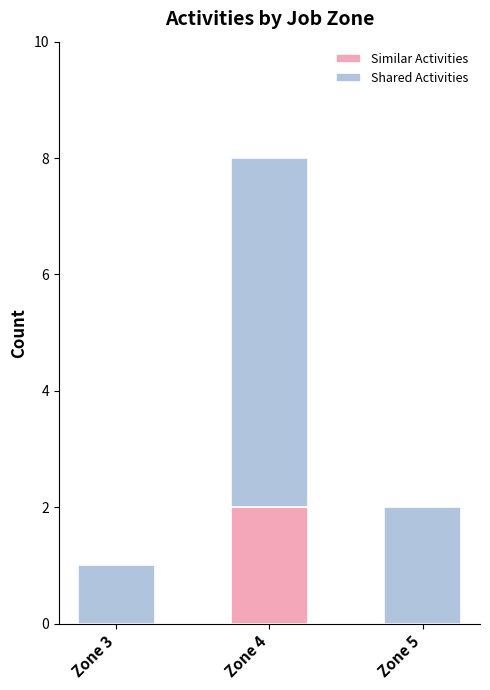

Which category has the highest value in the Similar Activities series?

Zone 4